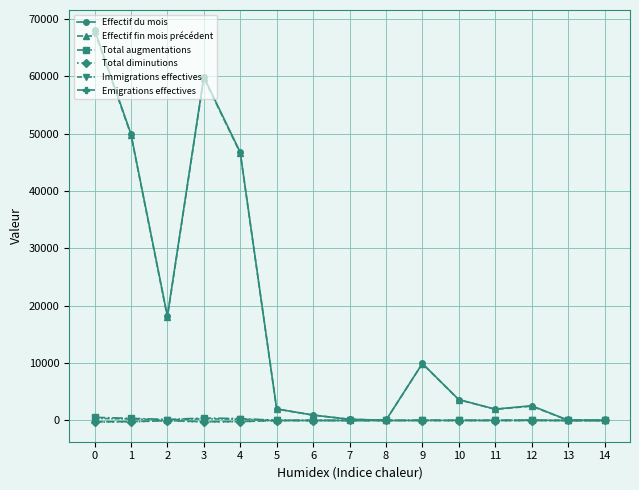

Which series has the largest range (max minus min)?

Effectif du mois